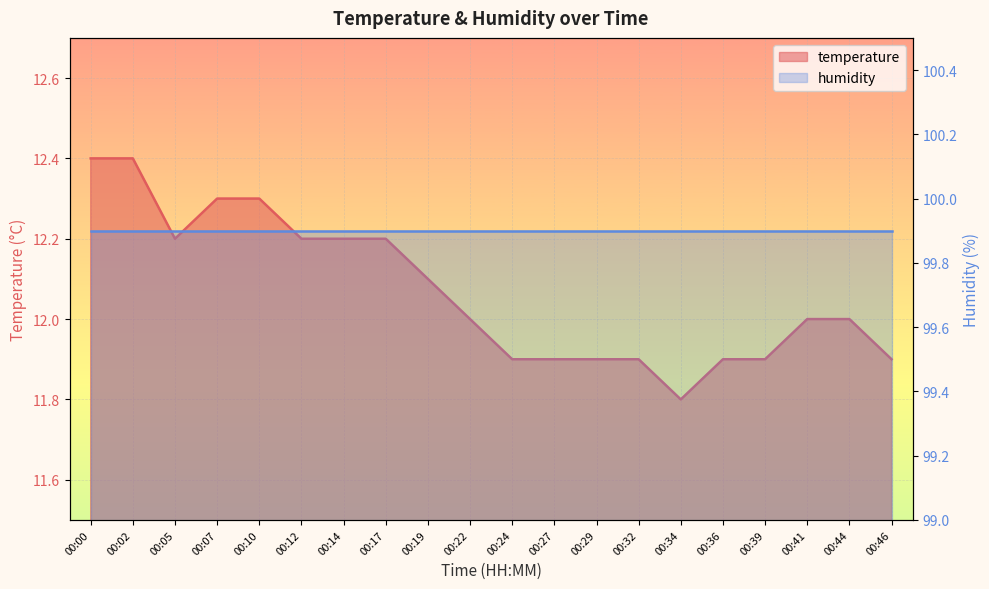

List the labels in order of value, largest first.

00:00, 00:02, 00:07, 00:10, 00:05, 00:12, 00:14, 00:17, 00:19, 00:22, 00:41, 00:44, 00:24, 00:27, 00:29, 00:32, 00:36, 00:39, 00:46, 00:34